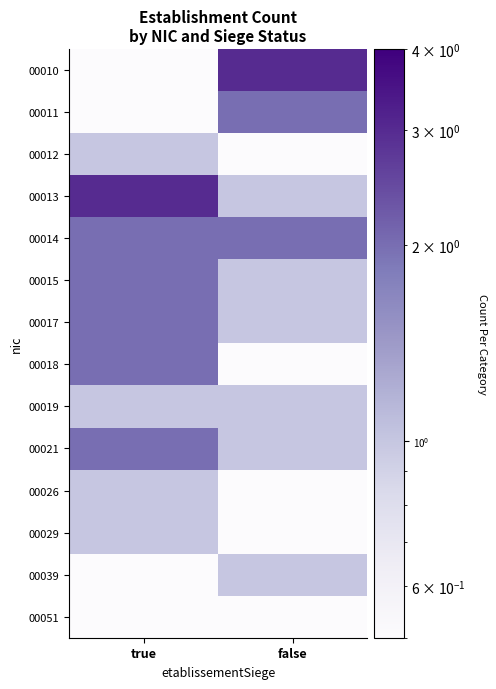

At how many categories does at least one series exceed 1?

2